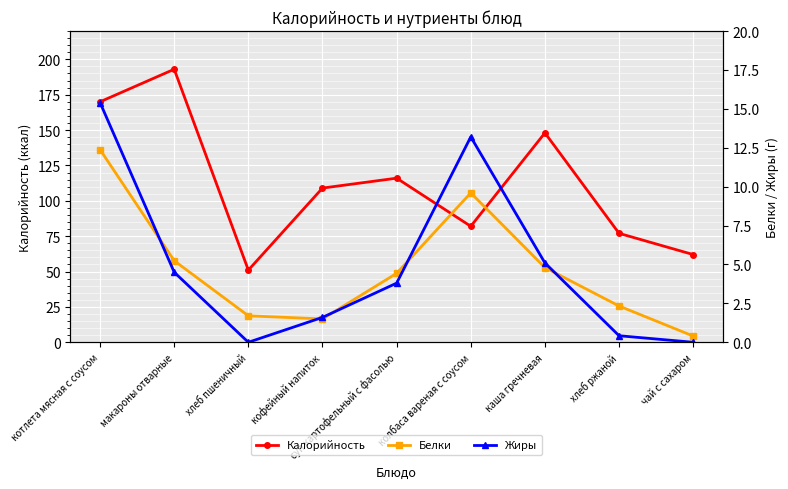

At which category does Калорийность reach its first local valley?

хлеб пшеничный